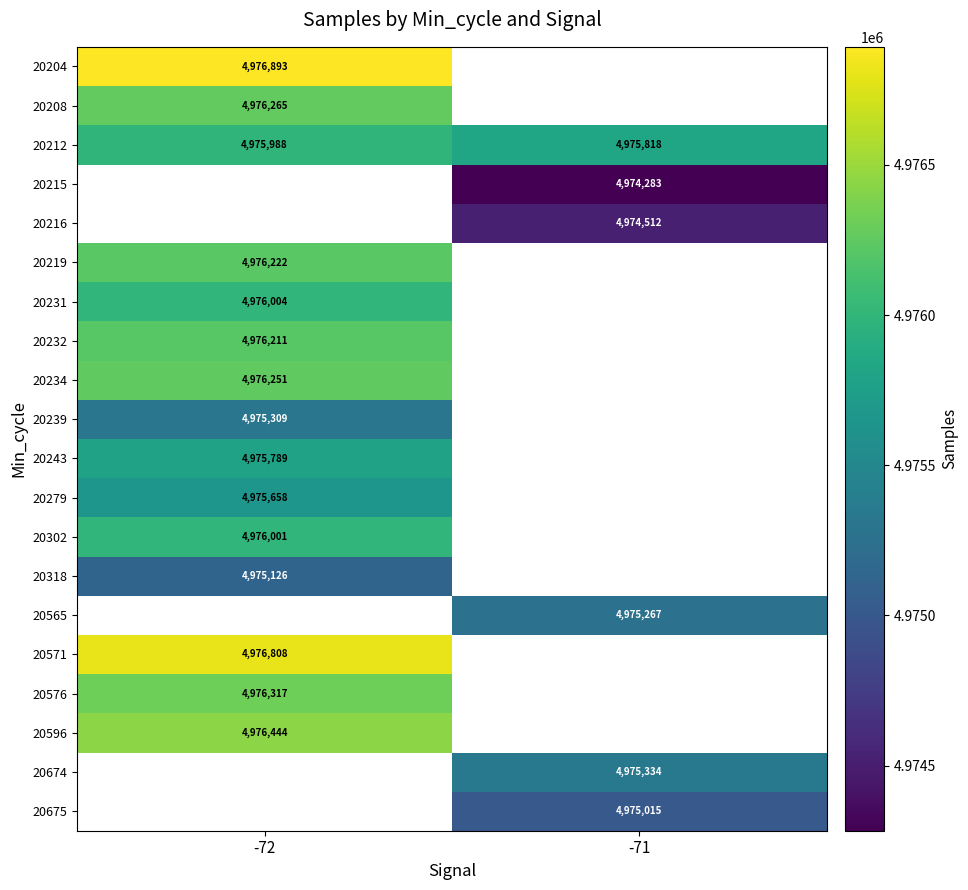

At which category does the chart reach its minimum across all series?

-71